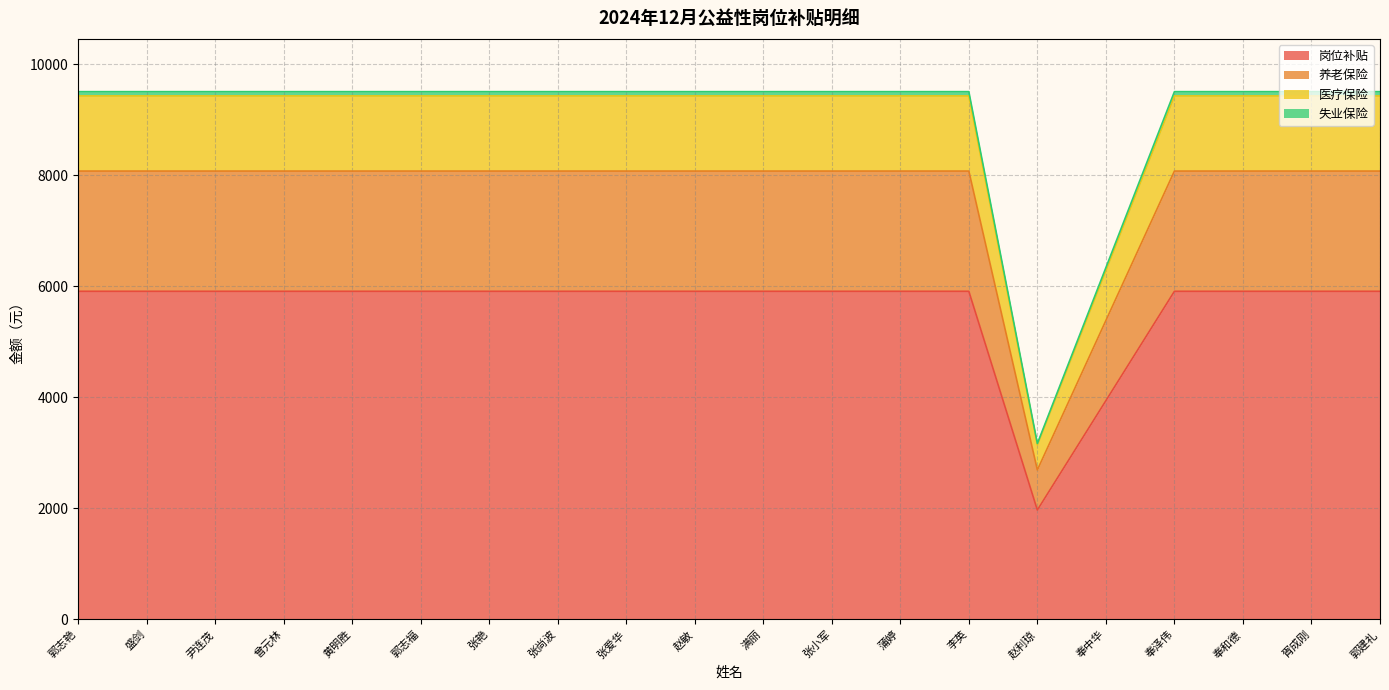

Does the chart have visible grid lines?

Yes